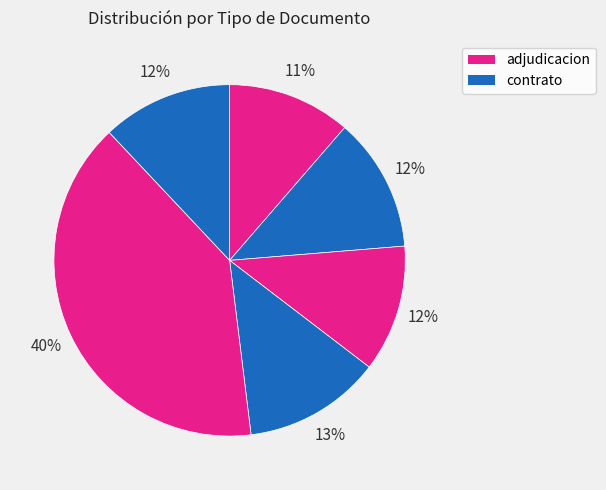

How many slices are in this pie chart?

6